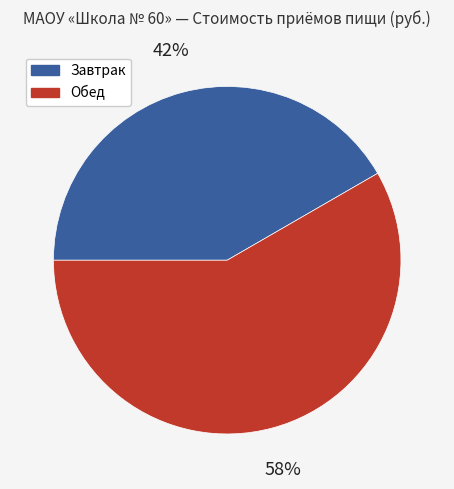

To the nearest percent, what is the average slice percentage?

50%